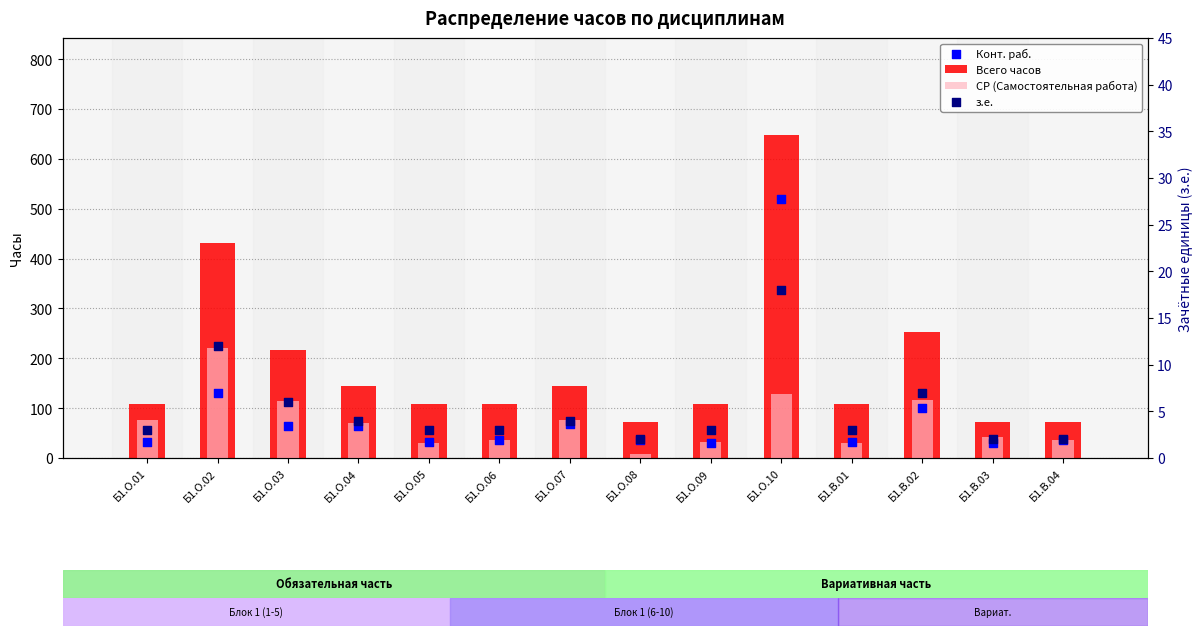

Which series has the largest total across all categories?

Всего часов